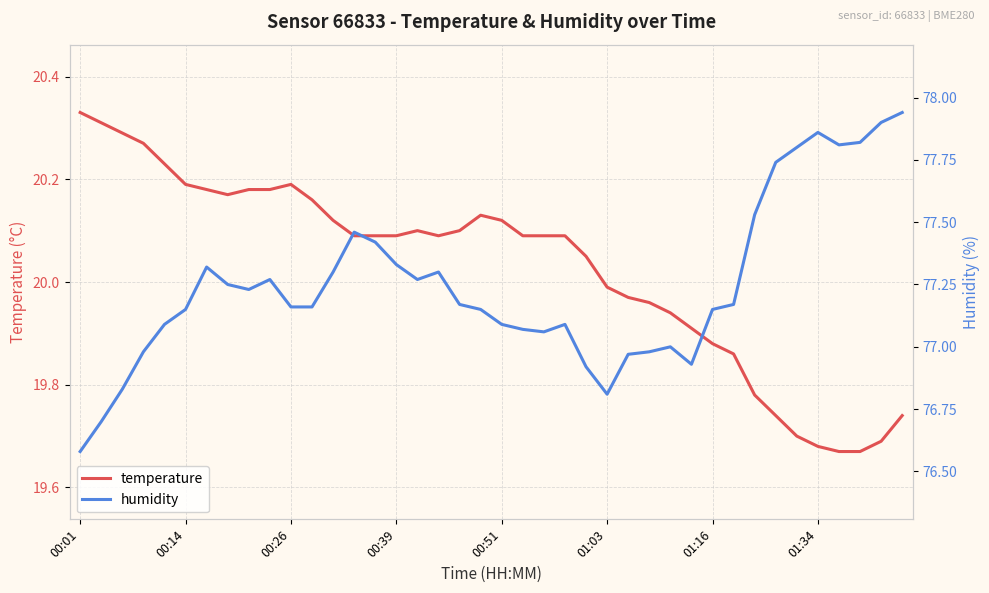

At how many categories does at least one series exceed 54?

40